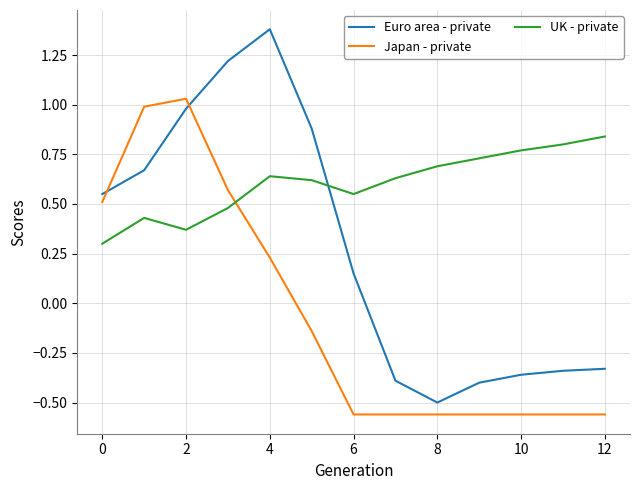

Which series has the largest range (max minus min)?

Euro area - private